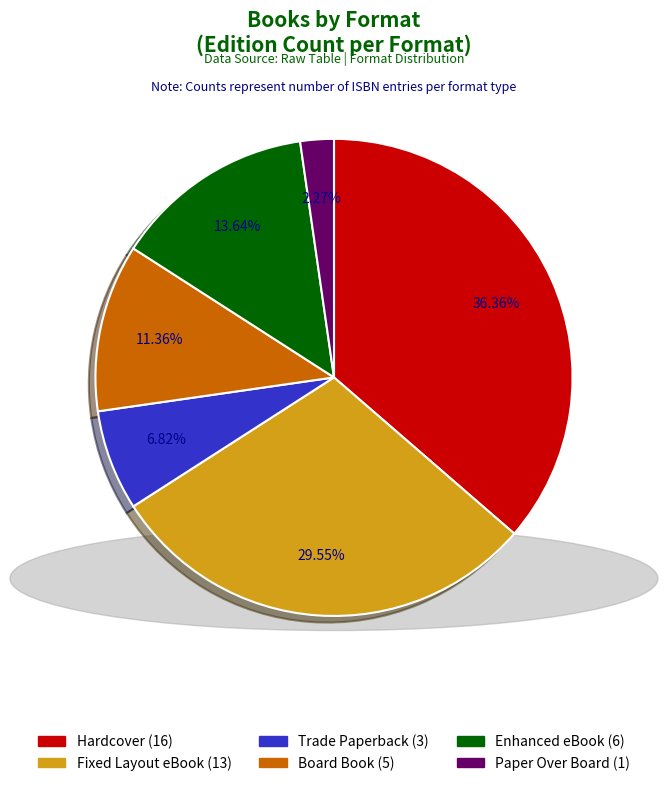

To the nearest percent, what portion does Enhanced eBook represent?

14%